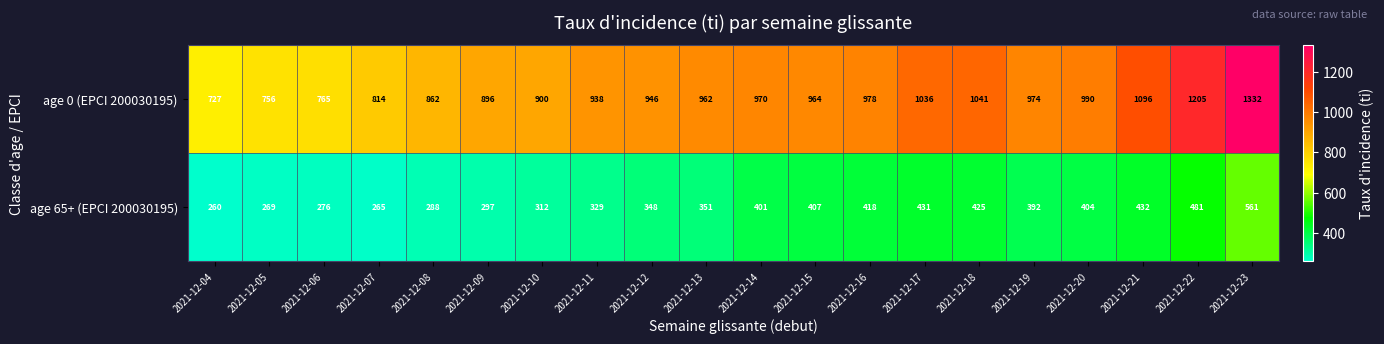

What is the smallest value displayed?

260